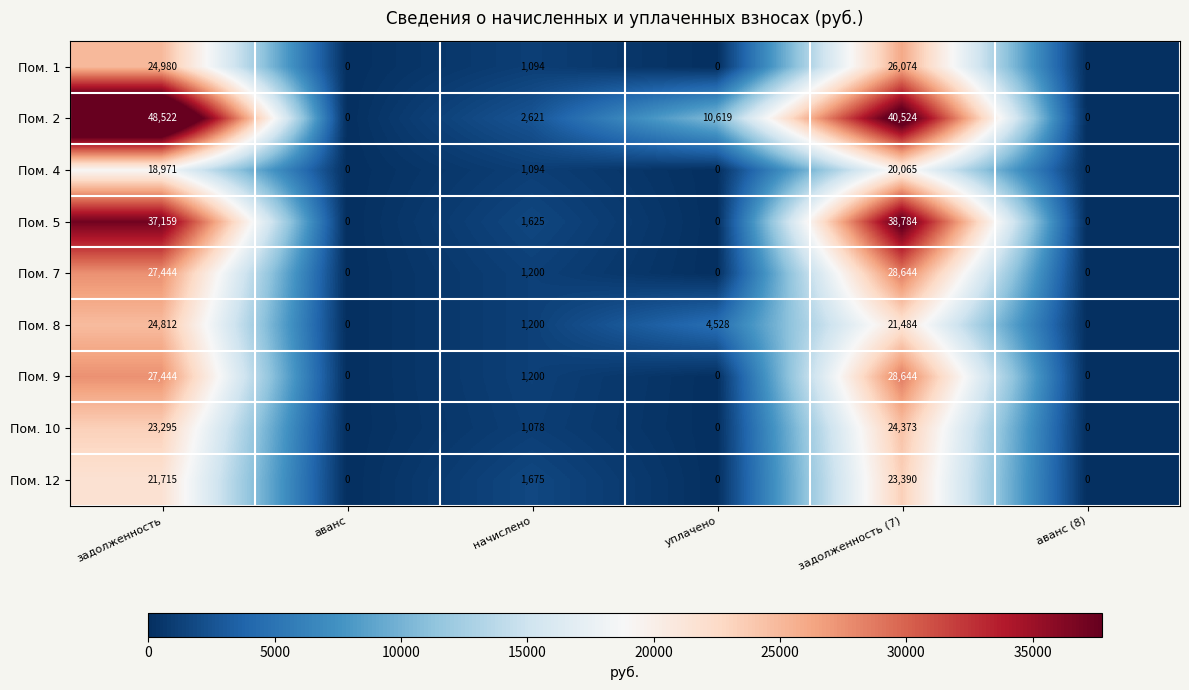

Where is Пом. 2 nearest to the value 24261?

уплачено